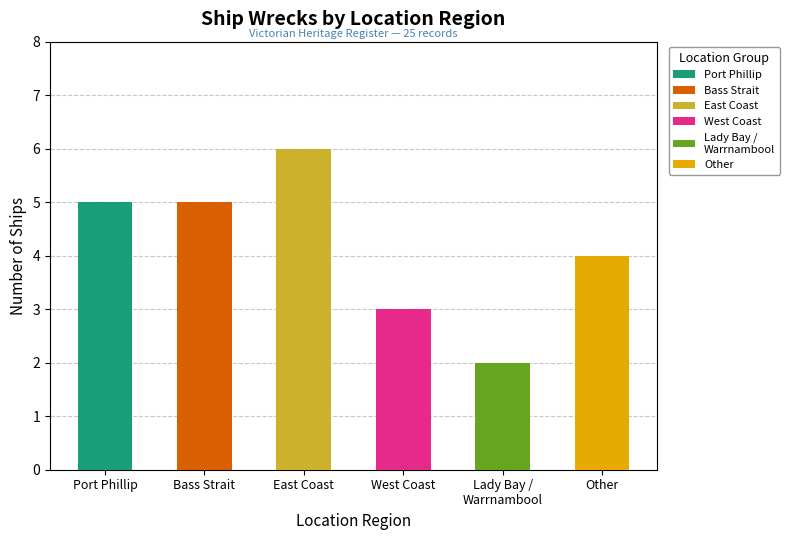

The value at East Coast is 6. True or false?

True